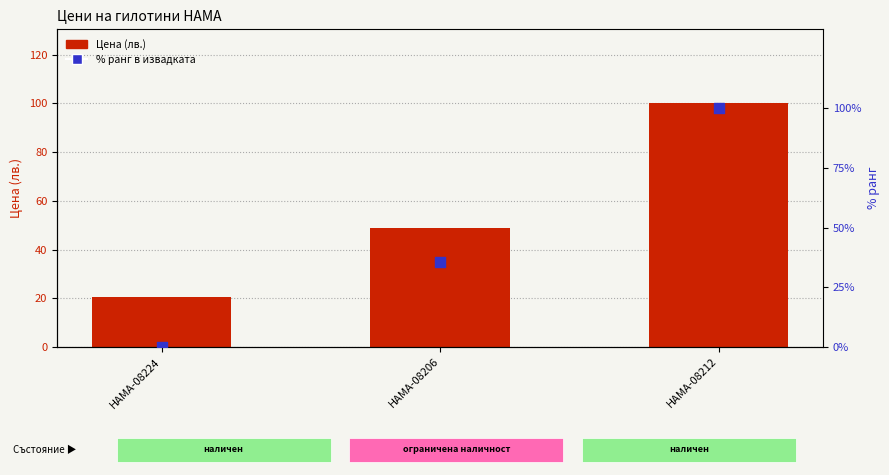

Is the value of Цена (лв.) at HAMA-08206 greater than the value of % ранг в извадката at HAMA-08206?

Yes